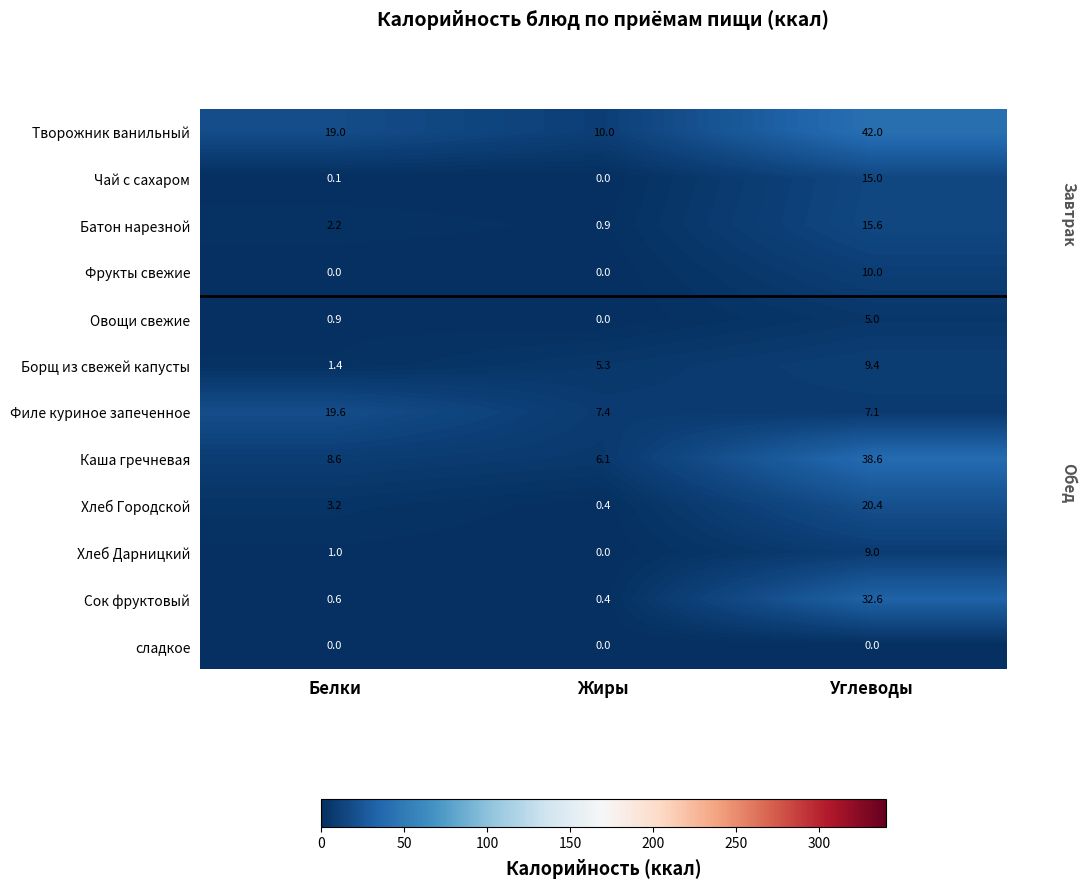

Which category has the highest value in the Каша гречневая series?

Углеводы